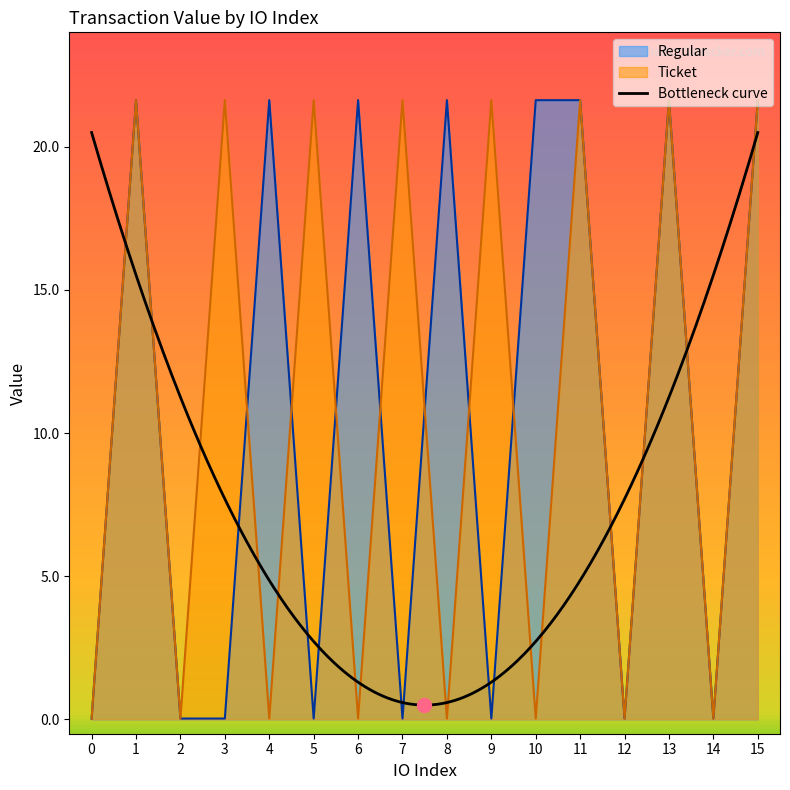

What is the difference between the maximum and minimum values?

21.6